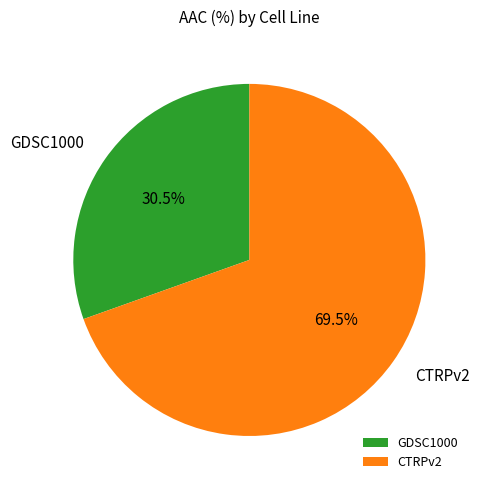

Approximately how many times larger is the value at GDSC1000 compared to CTRPv2?

0.4